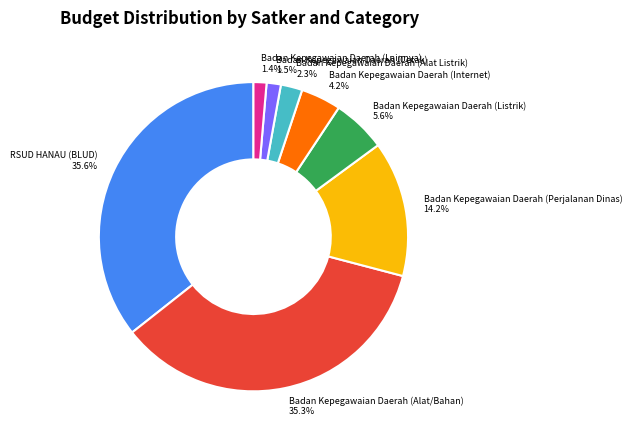

How many slices are in this pie chart?

8